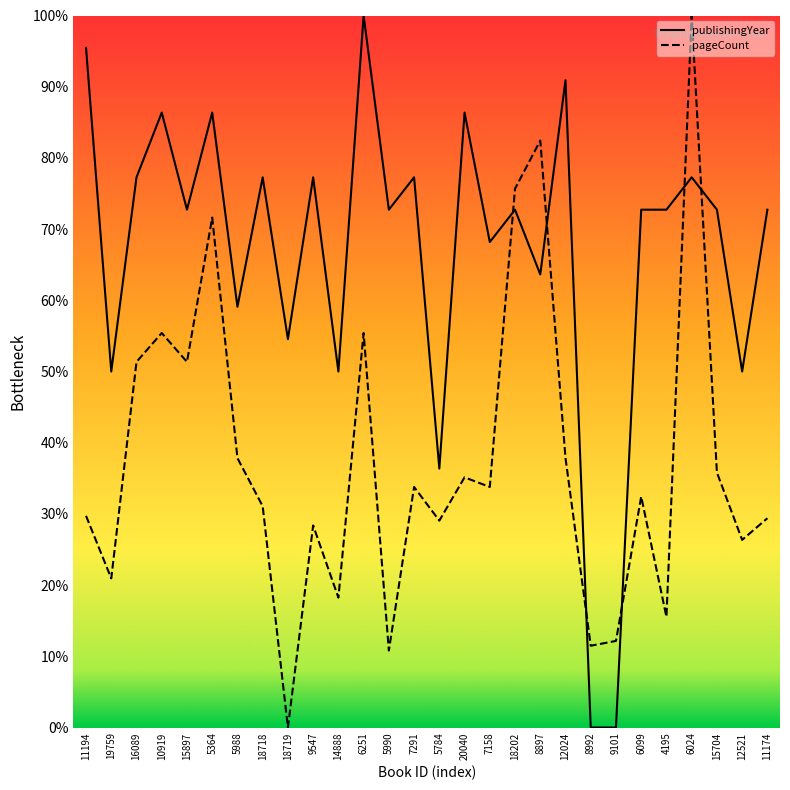

Which series has the widest spread of values?

publishingYear